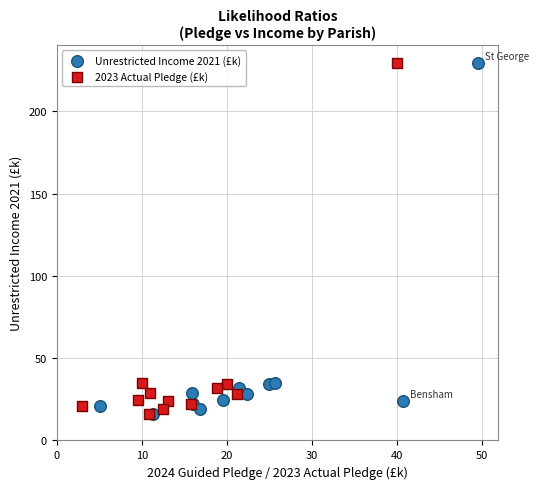

What are all the series names shown in the legend?

Unrestricted Income 2021 (£k), 2023 Actual Pledge (£k)